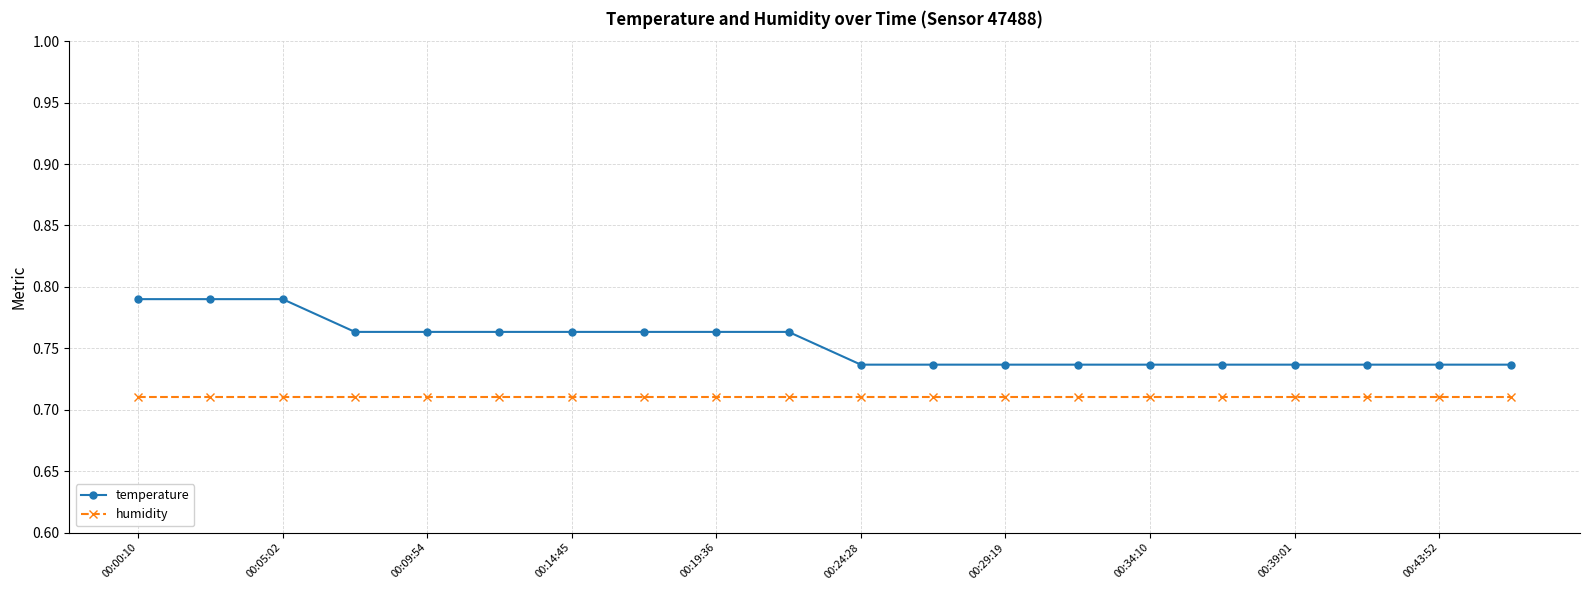

Which series has the largest total across all categories?

temperature